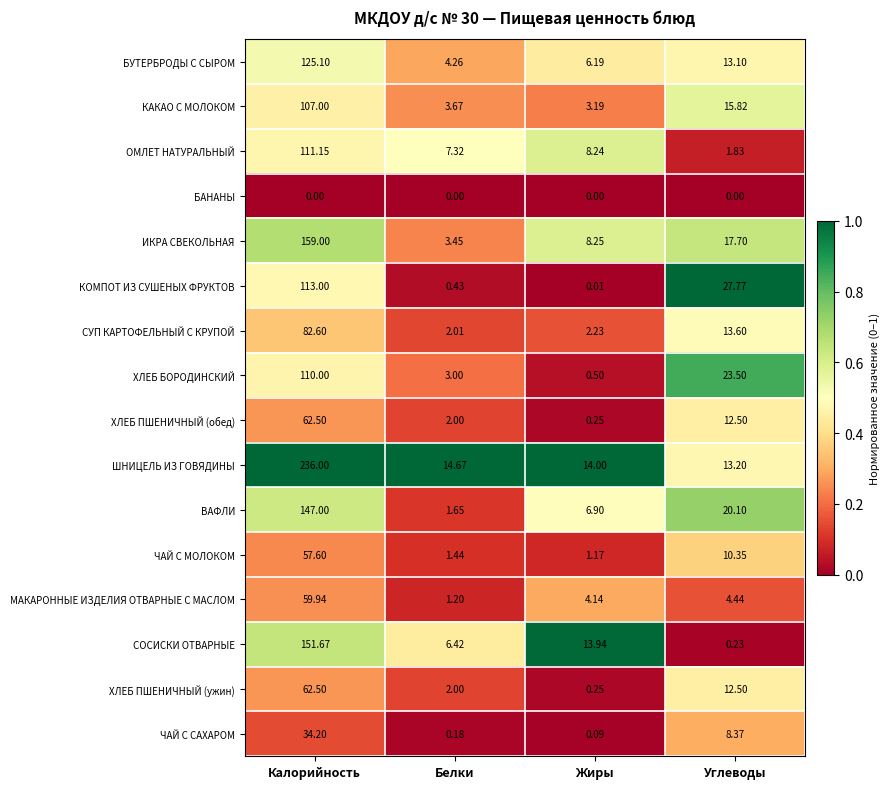

Which category has the highest value in the КАКАО С МОЛОКОМ series?

Калорийность